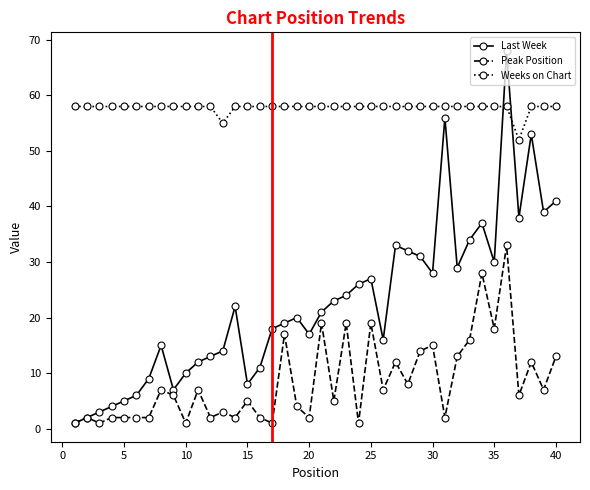

True or false: Weeks on Chart and Peak Position cross at least once.

False